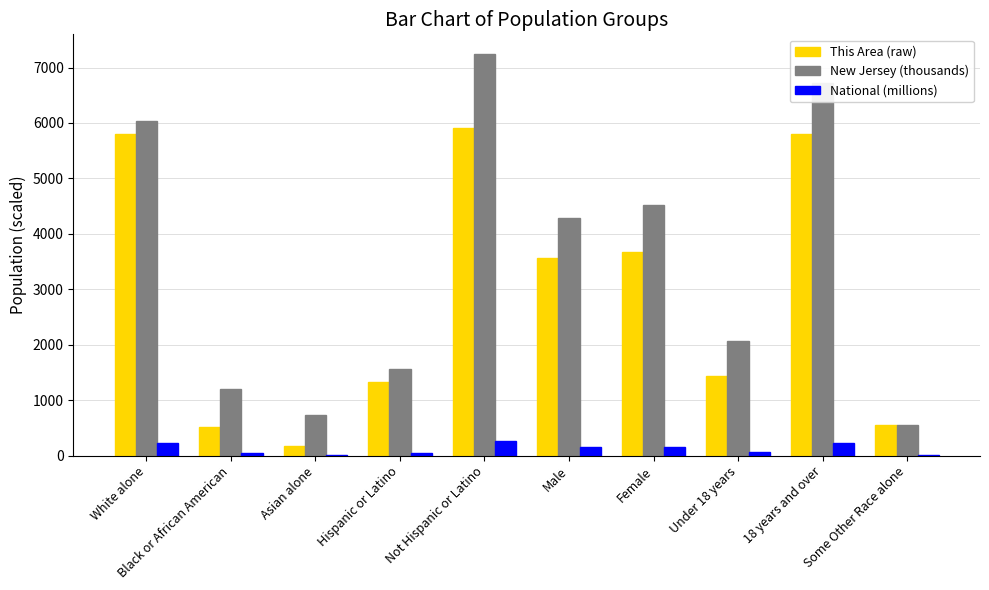

Is it true that This Area (raw) equals 5918.0 at Not Hispanic or Latino?

True